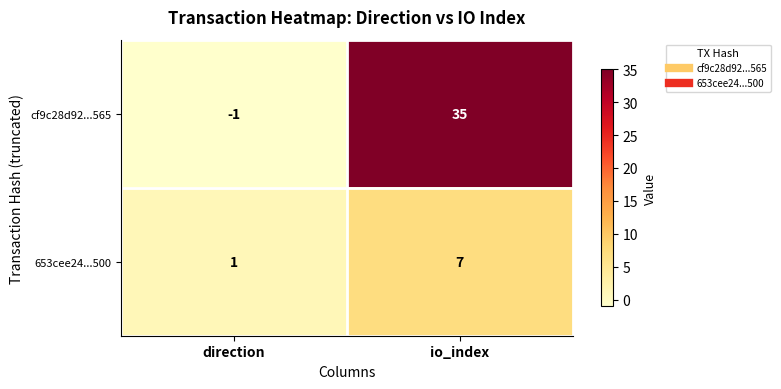

True or false: cf9c28d92...565 has a value of -2 at direction.

False